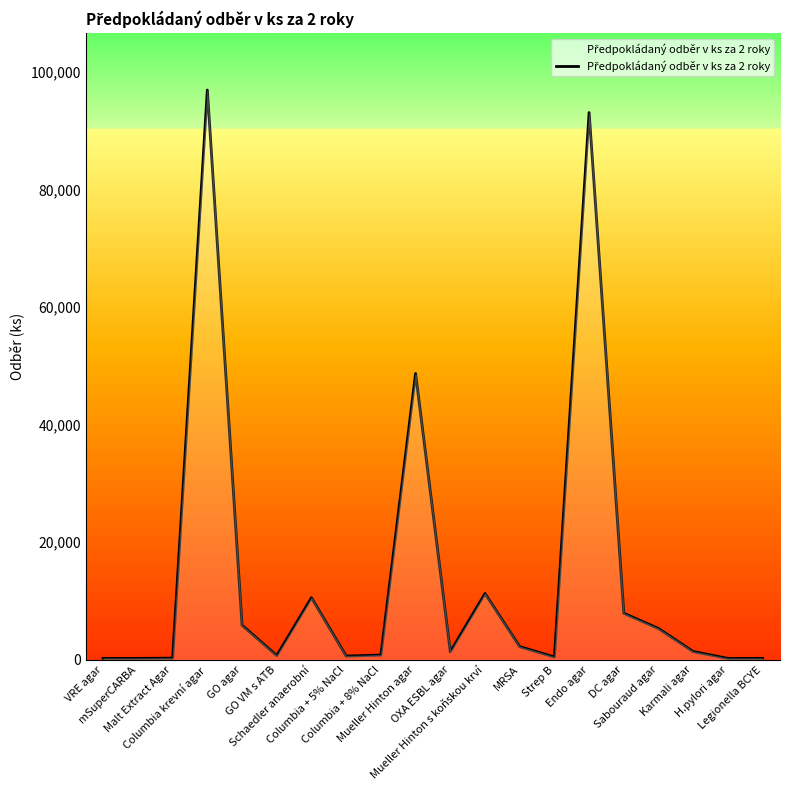

What value does the data have at VRE agar, to the nearest 50?

250